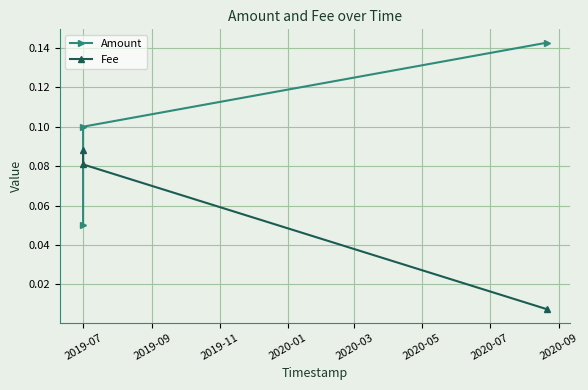

Reading left to right, what are all the values shown in this chart?

Amount: 0.1	0.1	0.1
Fee: 0.1	0.1	0.0